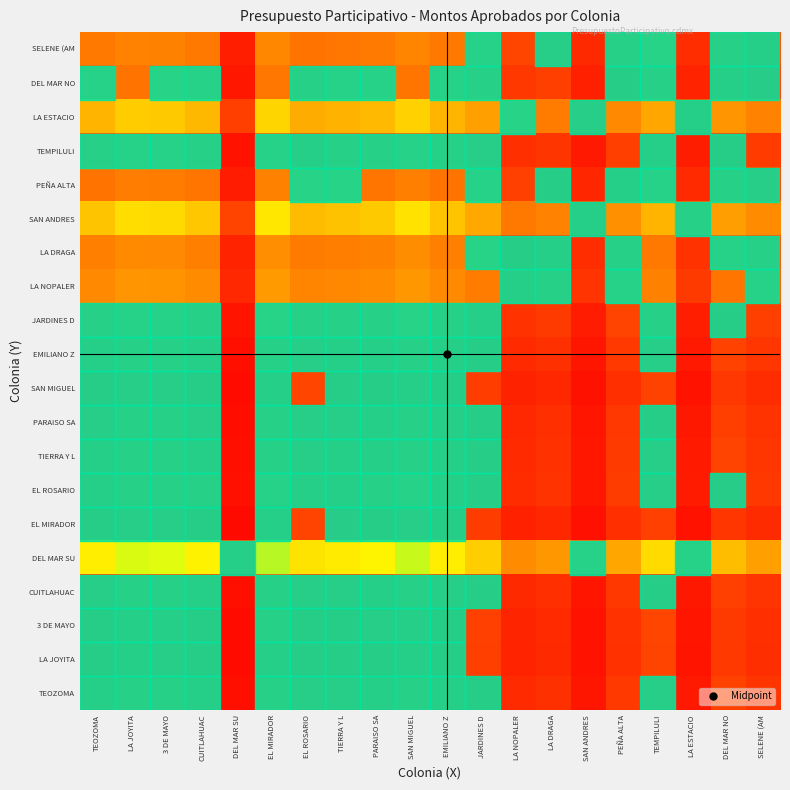

Reading left to right, transcribe all the data shown in this chart.

TEOZOMA: TEOZOMA=1.0	LA JOYITA=1.1	3 DE MAYO=1.1	CUITLAHUAC=1.0	DEL MAR SU=0.3	EL MIRADOR=1.2	EL ROSARIO=1.0	TIERRA Y L=1.0	PARAISO SA=1.0	SAN MIGUEL=1.1	EMILIANO Z=1.0	JARDINES D=0.9	LA NOPALER=0.6	LA DRAGA=0.7	SAN ANDRES=0.4	PEÑA ALTA=0.7	TEMPILULI=0.9	LA ESTACIO=0.4	DEL MAR NO=0.8	SELENE (AM=0.7
LA JOYITA: TEOZOMA=0.9	LA JOYITA=1.0	3 DE MAYO=1.0	CUITLAHUAC=0.9	DEL MAR SU=0.3	EL MIRADOR=1.0	EL ROSARIO=0.9	TIERRA Y L=0.9	PARAISO SA=0.9	SAN MIGUEL=1.0	EMILIANO Z=0.9	JARDINES D=0.8	LA NOPALER=0.5	LA DRAGA=0.6	SAN ANDRES=0.4	PEÑA ALTA=0.7	TEMPILULI=0.8	LA ESTACIO=0.4	DEL MAR NO=0.7	SELENE (AM=0.6
3 DE MAYO: TEOZOMA=0.9	LA JOYITA=1.0	3 DE MAYO=1.0	CUITLAHUAC=0.9	DEL MAR SU=0.3	EL MIRADOR=1.1	EL ROSARIO=0.9	TIERRA Y L=0.9	PARAISO SA=0.9	SAN MIGUEL=1.0	EMILIANO Z=0.9	JARDINES D=0.8	LA NOPALER=0.5	LA DRAGA=0.6	SAN ANDRES=0.4	PEÑA ALTA=0.7	TEMPILULI=0.8	LA ESTACIO=0.4	DEL MAR NO=0.7	SELENE (AM=0.6
CUITLAHUAC: TEOZOMA=1.0	LA JOYITA=1.1	3 DE MAYO=1.1	CUITLAHUAC=1.0	DEL MAR SU=0.3	EL MIRADOR=1.1	EL ROSARIO=0.9	TIERRA Y L=1.0	PARAISO SA=1.0	SAN MIGUEL=1.1	EMILIANO Z=1.0	JARDINES D=0.9	LA NOPALER=0.6	LA DRAGA=0.6	SAN ANDRES=0.4	PEÑA ALTA=0.7	TEMPILULI=0.9	LA ESTACIO=0.4	DEL MAR NO=0.8	SELENE (AM=0.7
DEL MAR SU: TEOZOMA=2.9	LA JOYITA=3.2	3 DE MAYO=3.2	CUITLAHUAC=2.9	DEL MAR SU=1.0	EL MIRADOR=3.3	EL ROSARIO=2.8	TIERRA Y L=2.8	PARAISO SA=2.9	SAN MIGUEL=3.3	EMILIANO Z=2.9	JARDINES D=2.5	LA NOPALER=1.7	LA DRAGA=1.9	SAN ANDRES=1.2	PEÑA ALTA=2.1	TEMPILULI=2.7	LA ESTACIO=1.3	DEL MAR NO=2.4	SELENE (AM=2.0
EL MIRADOR: TEOZOMA=0.9	LA JOYITA=1.0	3 DE MAYO=1.0	CUITLAHUAC=0.9	DEL MAR SU=0.3	EL MIRADOR=1.0	EL ROSARIO=0.8	TIERRA Y L=0.9	PARAISO SA=0.9	SAN MIGUEL=1.0	EMILIANO Z=0.9	JARDINES D=0.8	LA NOPALER=0.5	LA DRAGA=0.6	SAN ANDRES=0.4	PEÑA ALTA=0.6	TEMPILULI=0.8	LA ESTACIO=0.4	DEL MAR NO=0.7	SELENE (AM=0.6
EL ROSARIO: TEOZOMA=1.0	LA JOYITA=1.2	3 DE MAYO=1.1	CUITLAHUAC=1.1	DEL MAR SU=0.4	EL MIRADOR=1.2	EL ROSARIO=1.0	TIERRA Y L=1.0	PARAISO SA=1.1	SAN MIGUEL=1.2	EMILIANO Z=1.0	JARDINES D=0.9	LA NOPALER=0.6	LA DRAGA=0.7	SAN ANDRES=0.4	PEÑA ALTA=0.8	TEMPILULI=1.0	LA ESTACIO=0.5	DEL MAR NO=0.9	SELENE (AM=0.7
TIERRA Y L: TEOZOMA=1.0	LA JOYITA=1.1	3 DE MAYO=1.1	CUITLAHUAC=1.0	DEL MAR SU=0.4	EL MIRADOR=1.2	EL ROSARIO=1.0	TIERRA Y L=1.0	PARAISO SA=1.0	SAN MIGUEL=1.1	EMILIANO Z=1.0	JARDINES D=0.9	LA NOPALER=0.6	LA DRAGA=0.7	SAN ANDRES=0.4	PEÑA ALTA=0.7	TEMPILULI=0.9	LA ESTACIO=0.4	DEL MAR NO=0.8	SELENE (AM=0.7
PARAISO SA: TEOZOMA=1.0	LA JOYITA=1.1	3 DE MAYO=1.1	CUITLAHUAC=1.0	DEL MAR SU=0.3	EL MIRADOR=1.1	EL ROSARIO=0.9	TIERRA Y L=1.0	PARAISO SA=1.0	SAN MIGUEL=1.1	EMILIANO Z=1.0	JARDINES D=0.9	LA NOPALER=0.6	LA DRAGA=0.6	SAN ANDRES=0.4	PEÑA ALTA=0.7	TEMPILULI=0.9	LA ESTACIO=0.4	DEL MAR NO=0.8	SELENE (AM=0.7
SAN MIGUEL: TEOZOMA=0.9	LA JOYITA=1.0	3 DE MAYO=1.0	CUITLAHUAC=0.9	DEL MAR SU=0.3	EL MIRADOR=1.0	EL ROSARIO=0.8	TIERRA Y L=0.9	PARAISO SA=0.9	SAN MIGUEL=1.0	EMILIANO Z=0.9	JARDINES D=0.8	LA NOPALER=0.5	LA DRAGA=0.6	SAN ANDRES=0.4	PEÑA ALTA=0.7	TEMPILULI=0.8	LA ESTACIO=0.4	DEL MAR NO=0.7	SELENE (AM=0.6
EMILIANO Z: TEOZOMA=1.0	LA JOYITA=1.1	3 DE MAYO=1.1	CUITLAHUAC=1.0	DEL MAR SU=0.3	EL MIRADOR=1.2	EL ROSARIO=1.0	TIERRA Y L=1.0	PARAISO SA=1.0	SAN MIGUEL=1.1	EMILIANO Z=1.0	JARDINES D=0.9	LA NOPALER=0.6	LA DRAGA=0.7	SAN ANDRES=0.4	PEÑA ALTA=0.7	TEMPILULI=0.9	LA ESTACIO=0.4	DEL MAR NO=0.8	SELENE (AM=0.7
JARDINES D: TEOZOMA=1.1	LA JOYITA=1.3	3 DE MAYO=1.2	CUITLAHUAC=1.1	DEL MAR SU=0.4	EL MIRADOR=1.3	EL ROSARIO=1.1	TIERRA Y L=1.1	PARAISO SA=1.2	SAN MIGUEL=1.3	EMILIANO Z=1.1	JARDINES D=1.0	LA NOPALER=0.7	LA DRAGA=0.7	SAN ANDRES=0.5	PEÑA ALTA=0.8	TEMPILULI=1.1	LA ESTACIO=0.5	DEL MAR NO=0.9	SELENE (AM=0.8
LA NOPALER: TEOZOMA=1.7	LA JOYITA=1.9	3 DE MAYO=1.8	CUITLAHUAC=1.7	DEL MAR SU=0.6	EL MIRADOR=1.9	EL ROSARIO=1.6	TIERRA Y L=1.7	PARAISO SA=1.7	SAN MIGUEL=1.9	EMILIANO Z=1.7	JARDINES D=1.5	LA NOPALER=1.0	LA DRAGA=1.1	SAN ANDRES=0.7	PEÑA ALTA=1.2	TEMPILULI=1.6	LA ESTACIO=0.7	DEL MAR NO=1.4	SELENE (AM=1.2
LA DRAGA: TEOZOMA=1.5	LA JOYITA=1.7	3 DE MAYO=1.7	CUITLAHUAC=1.5	DEL MAR SU=0.5	EL MIRADOR=1.8	EL ROSARIO=1.5	TIERRA Y L=1.5	PARAISO SA=1.6	SAN MIGUEL=1.7	EMILIANO Z=1.5	JARDINES D=1.3	LA NOPALER=0.9	LA DRAGA=1.0	SAN ANDRES=0.6	PEÑA ALTA=1.1	TEMPILULI=1.4	LA ESTACIO=0.7	DEL MAR NO=1.2	SELENE (AM=1.1
SAN ANDRES: TEOZOMA=2.4	LA JOYITA=2.7	3 DE MAYO=2.7	CUITLAHUAC=2.5	DEL MAR SU=0.8	EL MIRADOR=2.8	EL ROSARIO=2.3	TIERRA Y L=2.4	PARAISO SA=2.5	SAN MIGUEL=2.7	EMILIANO Z=2.4	JARDINES D=2.1	LA NOPALER=1.4	LA DRAGA=1.6	SAN ANDRES=1.0	PEÑA ALTA=1.8	TEMPILULI=2.3	LA ESTACIO=1.1	DEL MAR NO=2.0	SELENE (AM=1.7
PEÑA ALTA: TEOZOMA=1.4	LA JOYITA=1.5	3 DE MAYO=1.5	CUITLAHUAC=1.4	DEL MAR SU=0.5	EL MIRADOR=1.6	EL ROSARIO=1.3	TIERRA Y L=1.3	PARAISO SA=1.4	SAN MIGUEL=1.5	EMILIANO Z=1.4	JARDINES D=1.2	LA NOPALER=0.8	LA DRAGA=0.9	SAN ANDRES=0.6	PEÑA ALTA=1.0	TEMPILULI=1.3	LA ESTACIO=0.6	DEL MAR NO=1.1	SELENE (AM=1.0
TEMPILULI: TEOZOMA=1.1	LA JOYITA=1.2	3 DE MAYO=1.2	CUITLAHUAC=1.1	DEL MAR SU=0.4	EL MIRADOR=1.2	EL ROSARIO=1.0	TIERRA Y L=1.1	PARAISO SA=1.1	SAN MIGUEL=1.2	EMILIANO Z=1.1	JARDINES D=0.9	LA NOPALER=0.6	LA DRAGA=0.7	SAN ANDRES=0.4	PEÑA ALTA=0.8	TEMPILULI=1.0	LA ESTACIO=0.5	DEL MAR NO=0.9	SELENE (AM=0.8
LA ESTACIO: TEOZOMA=2.3	LA JOYITA=2.5	3 DE MAYO=2.5	CUITLAHUAC=2.3	DEL MAR SU=0.8	EL MIRADOR=2.6	EL ROSARIO=2.2	TIERRA Y L=2.2	PARAISO SA=2.3	SAN MIGUEL=2.6	EMILIANO Z=2.3	JARDINES D=2.0	LA NOPALER=1.3	LA DRAGA=1.5	SAN ANDRES=0.9	PEÑA ALTA=1.7	TEMPILULI=2.1	LA ESTACIO=1.0	DEL MAR NO=1.9	SELENE (AM=1.6
DEL MAR NO: TEOZOMA=1.2	LA JOYITA=1.4	3 DE MAYO=1.3	CUITLAHUAC=1.2	DEL MAR SU=0.4	EL MIRADOR=1.4	EL ROSARIO=1.2	TIERRA Y L=1.2	PARAISO SA=1.2	SAN MIGUEL=1.4	EMILIANO Z=1.2	JARDINES D=1.1	LA NOPALER=0.7	LA DRAGA=0.8	SAN ANDRES=0.5	PEÑA ALTA=0.9	TEMPILULI=1.1	LA ESTACIO=0.5	DEL MAR NO=1.0	SELENE (AM=0.9
SELENE (AM: TEOZOMA=1.4	LA JOYITA=1.6	3 DE MAYO=1.6	CUITLAHUAC=1.4	DEL MAR SU=0.5	EL MIRADOR=1.6	EL ROSARIO=1.4	TIERRA Y L=1.4	PARAISO SA=1.5	SAN MIGUEL=1.6	EMILIANO Z=1.4	JARDINES D=1.3	LA NOPALER=0.8	LA DRAGA=0.9	SAN ANDRES=0.6	PEÑA ALTA=1.0	TEMPILULI=1.3	LA ESTACIO=0.6	DEL MAR NO=1.2	SELENE (AM=1.0